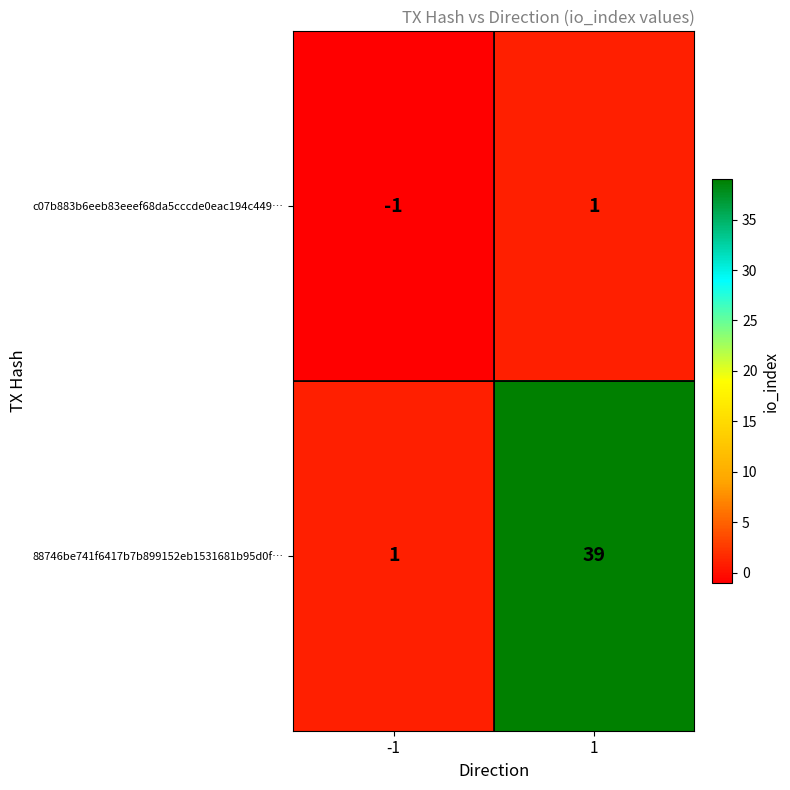

Is it true that 88746be741f6417b7b899152eb1531681b95d0f… equals 2 at -1?

False